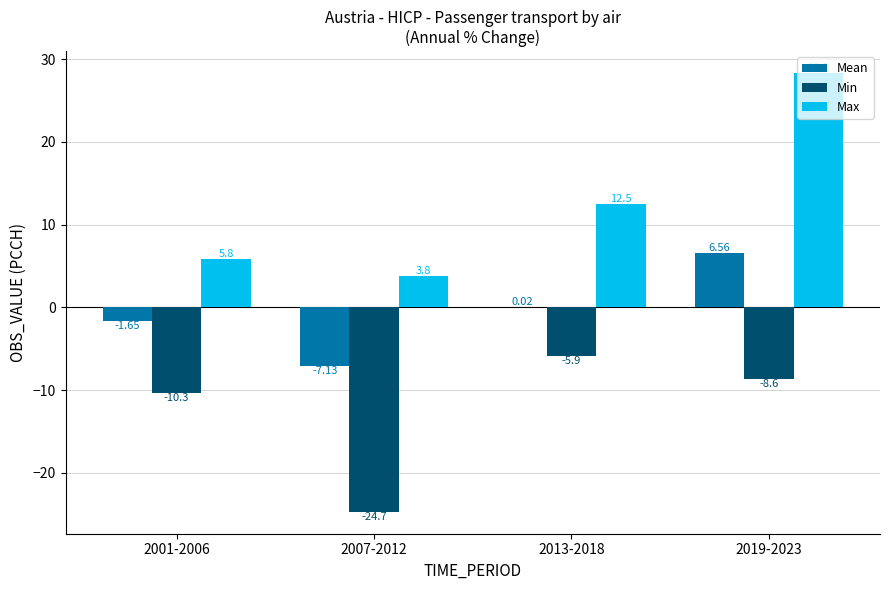

What is the total value across all series at 2019-2023?

26.3